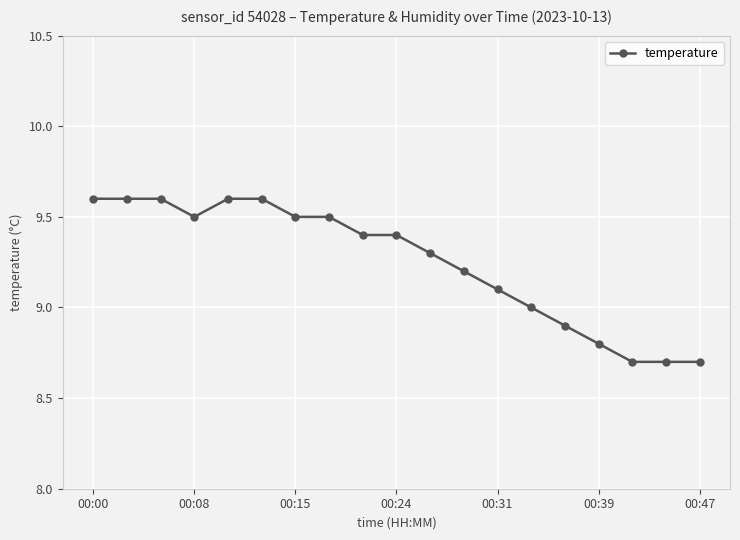

Count the number of categories in the chart.

19